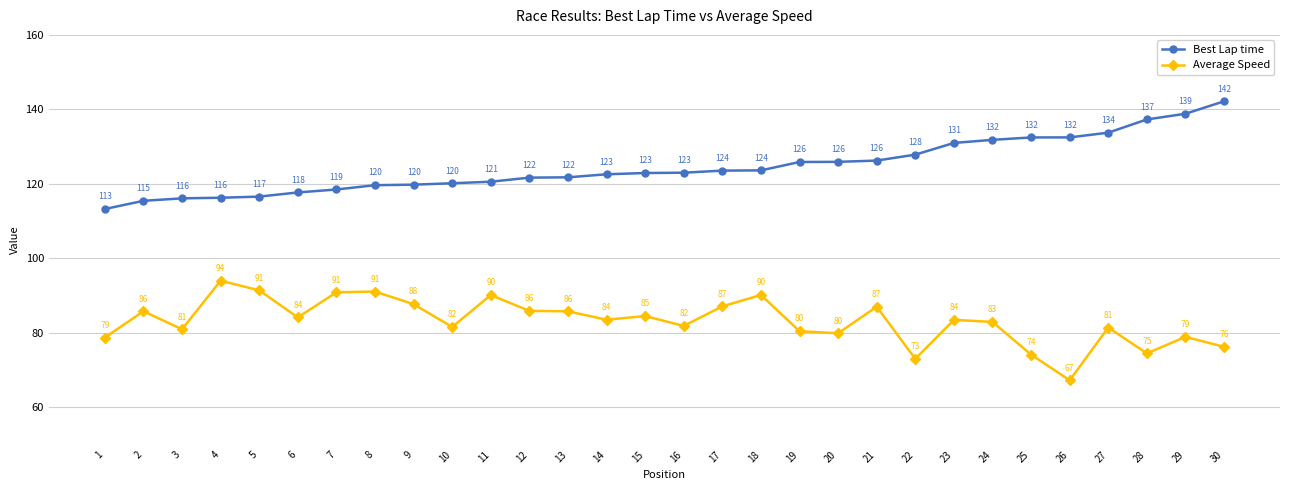

Does the chart display data point markers on the line(s)?

Yes